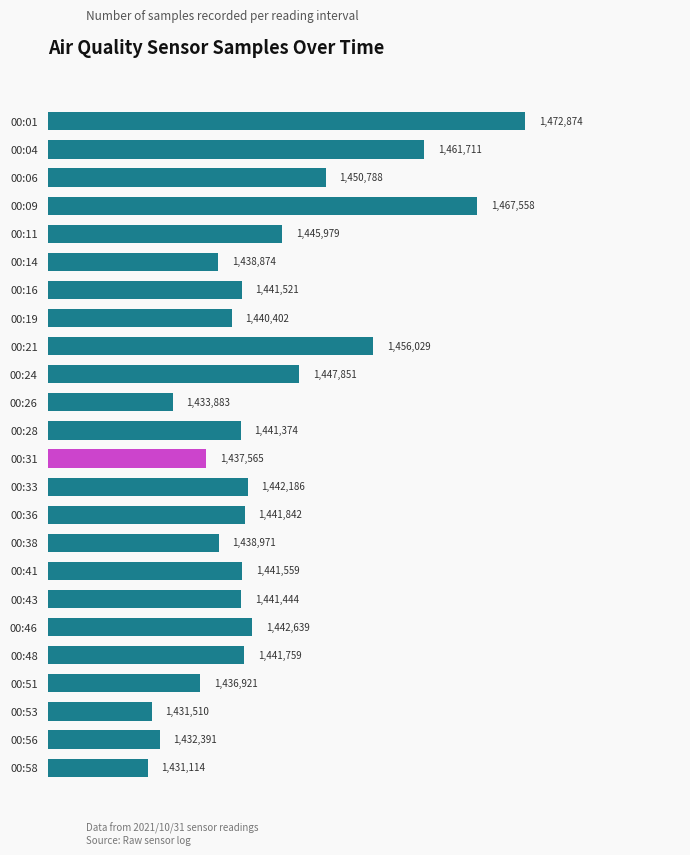

Where is the data nearest to the value 1451994?

00:06